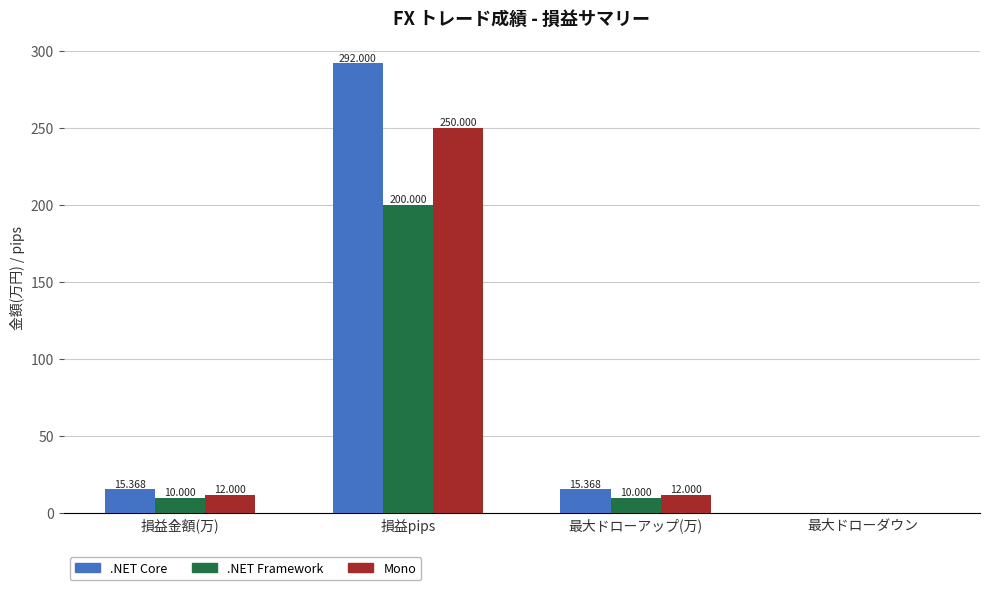

True or false: Mono has a value of -173.0 at 最大ドローダウン.

False